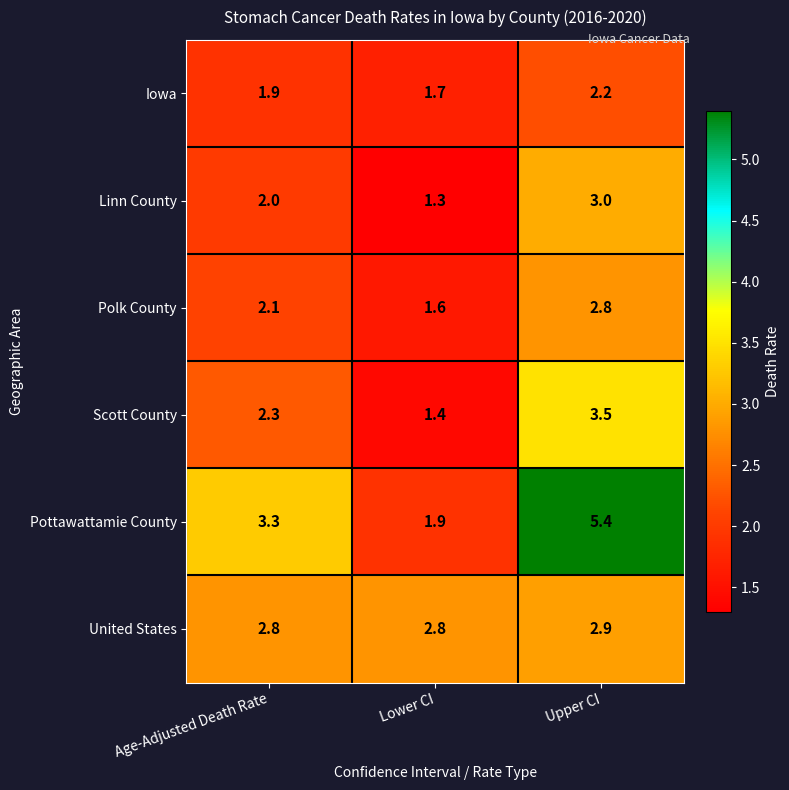

At which category is the sum across all series the highest?

Upper CI